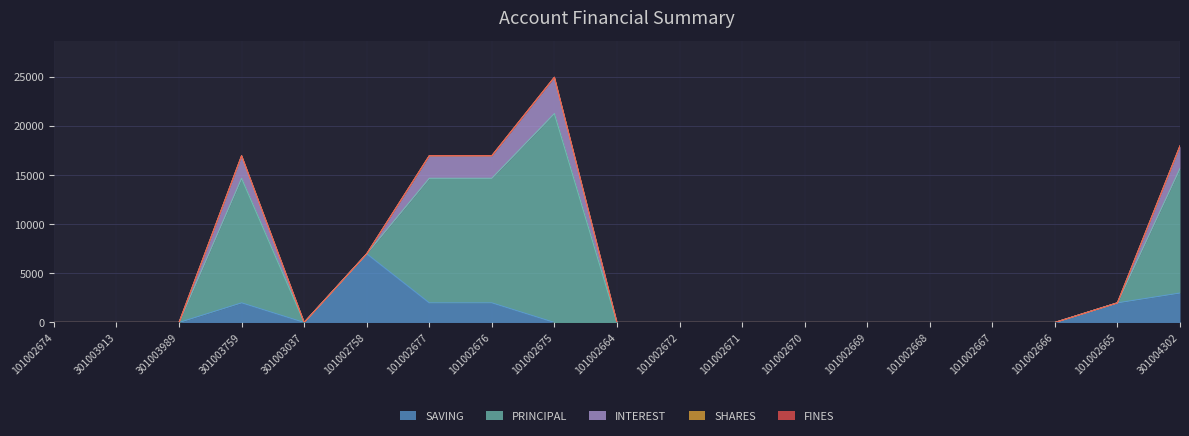

Where is the first local maximum for SAVING?

301003759